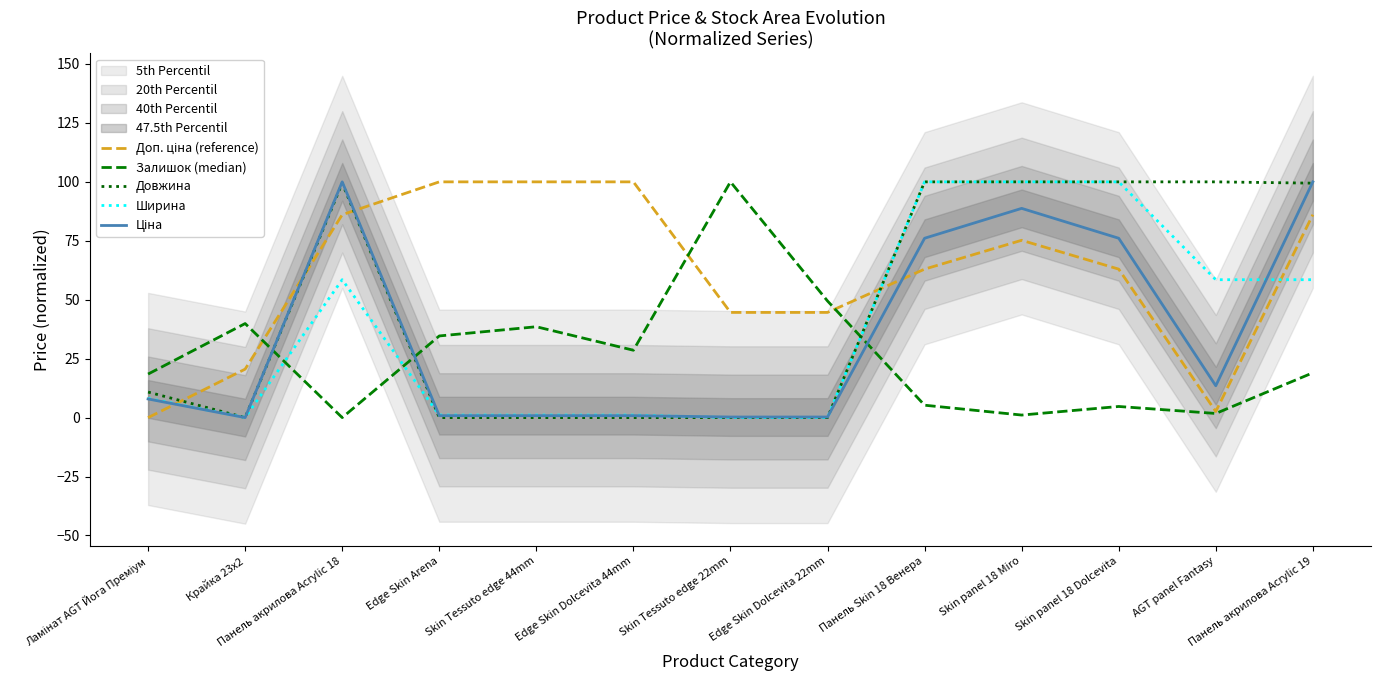

In Ширина, how many points are higher than both neighbors (excluding endpoints)?

1